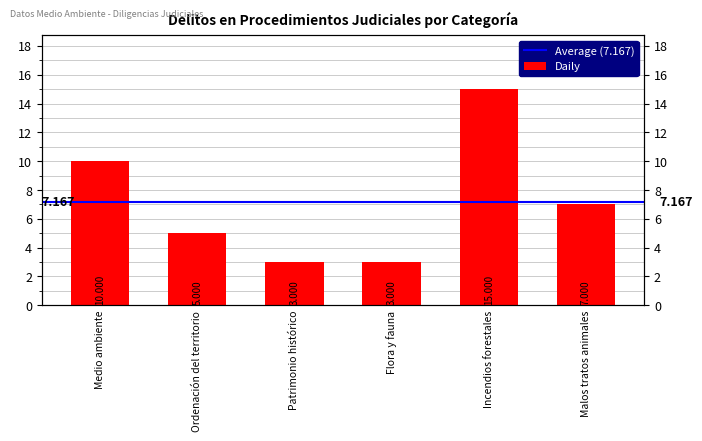

What is the greatest value displayed?

15